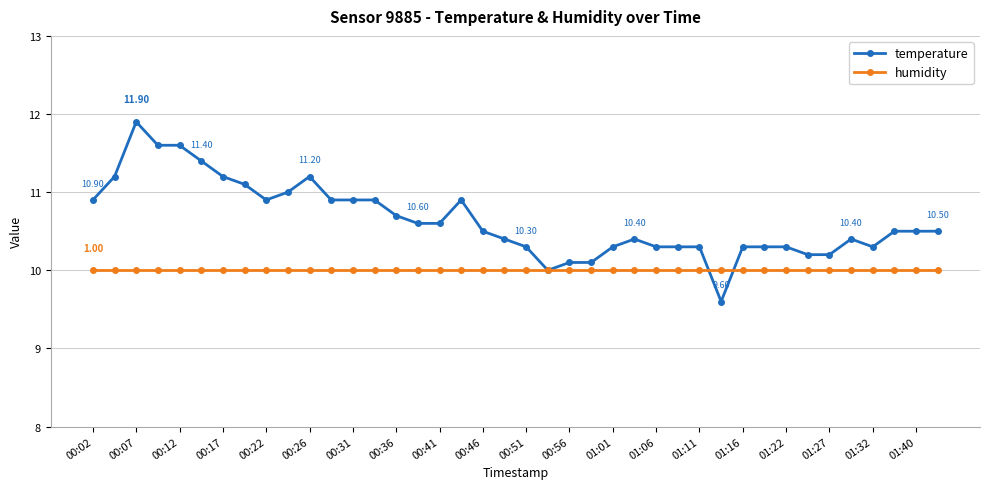

How many lines are shown in the chart?

2